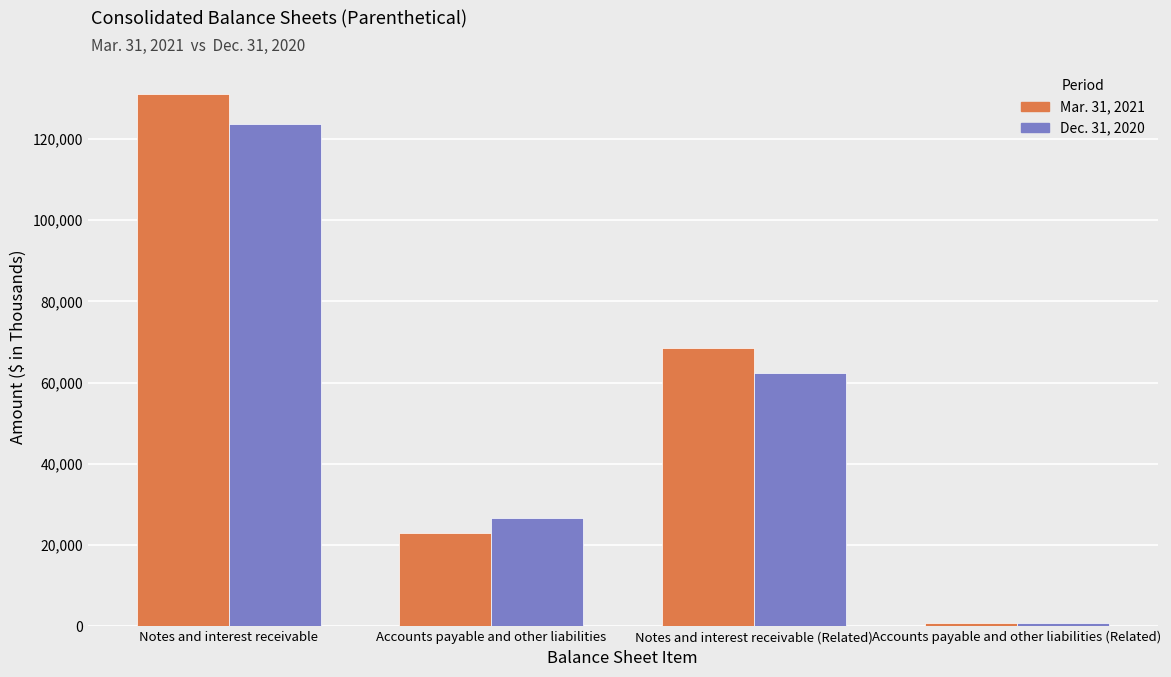

At which category is the sum across all series the highest?

Notes and interest receivable